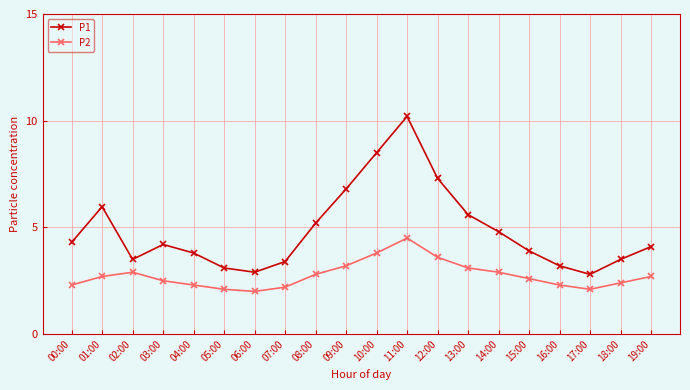

What is the difference between the P2 values at 01:00 and 00:00?

0.4